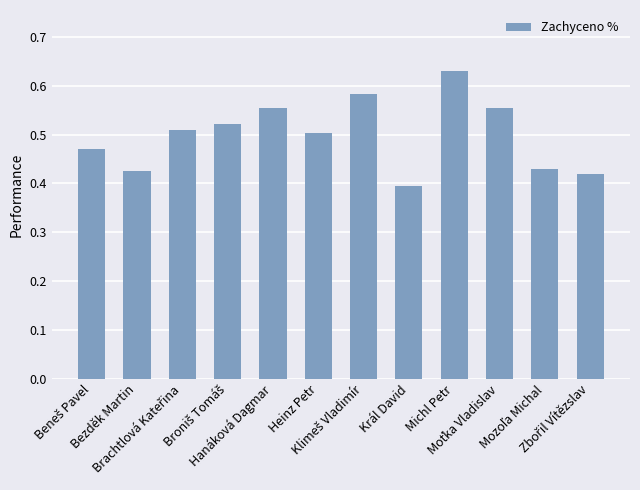

What position from the left is Hanáková Dagmar?

5